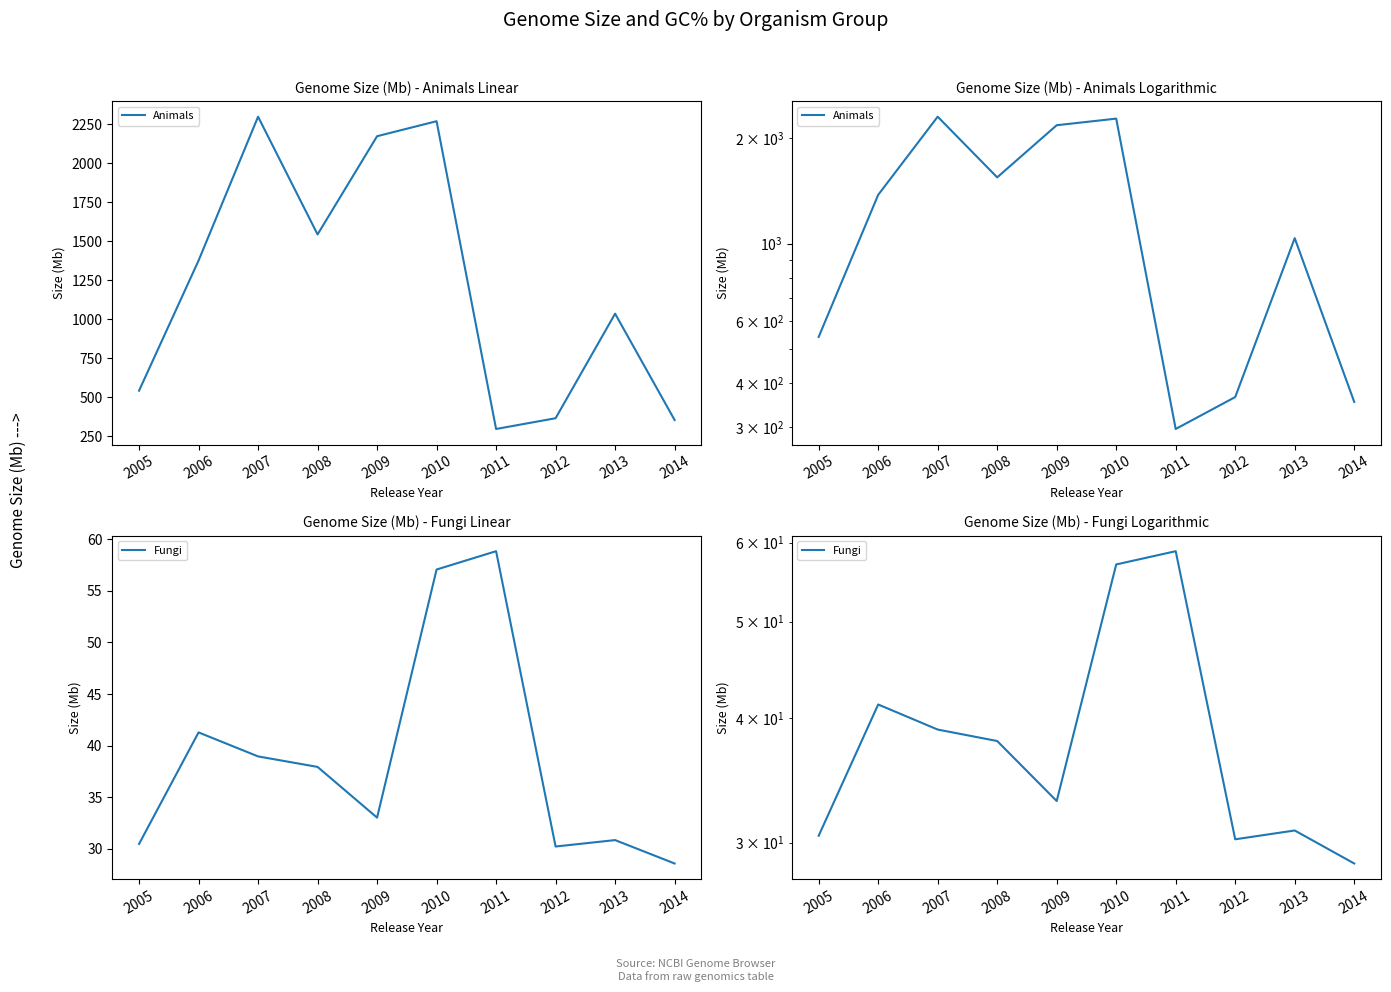

Between 2010 and 2011, which is larger?

2010